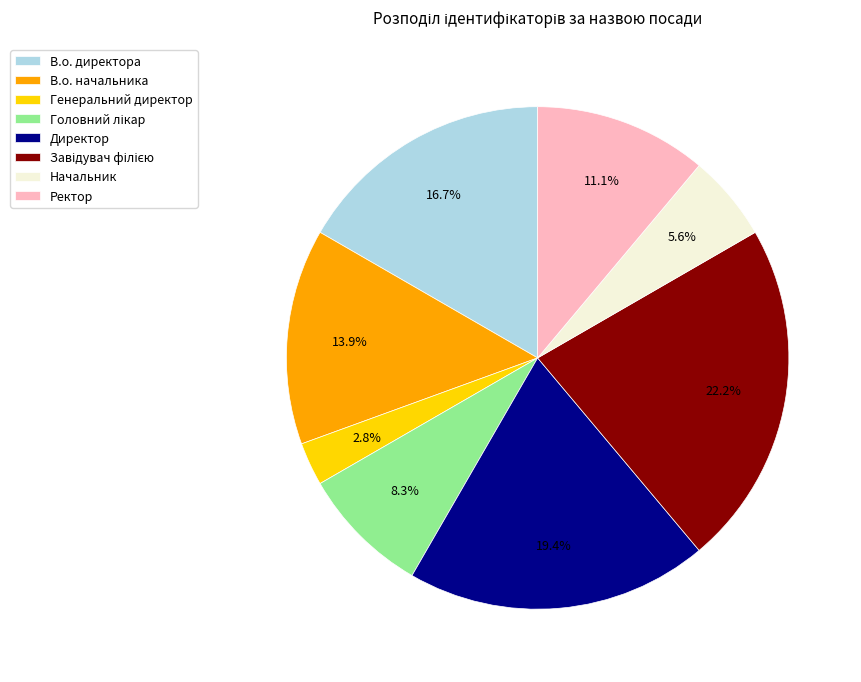

What portion of the pie excludes Начальник?

94.4%